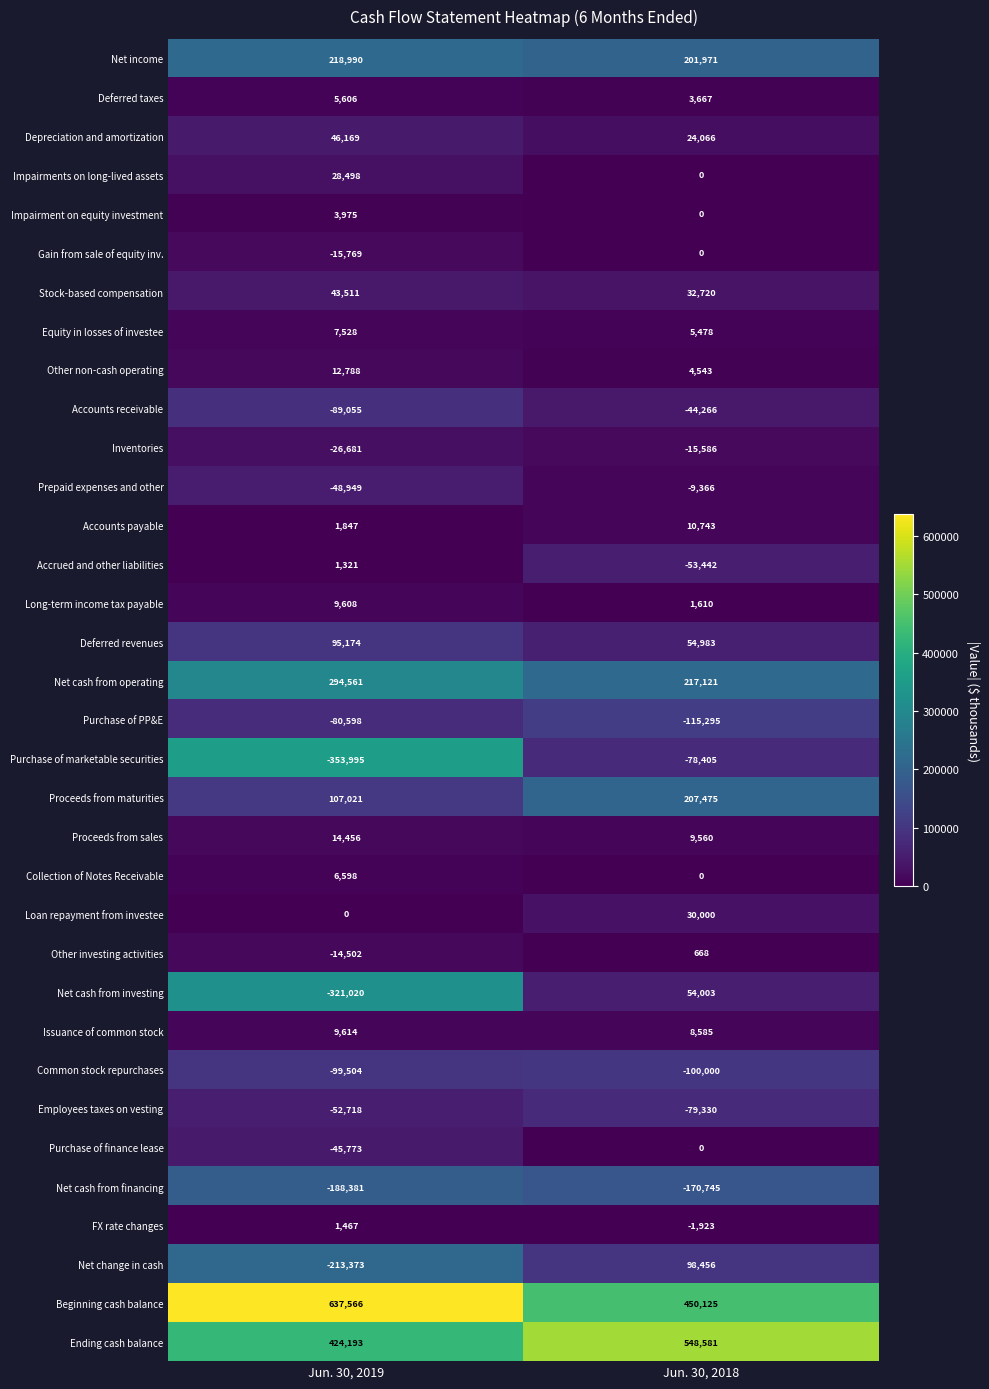

Rank the categories by Net income value from lowest to highest.

Jun. 30, 2018, Jun. 30, 2019